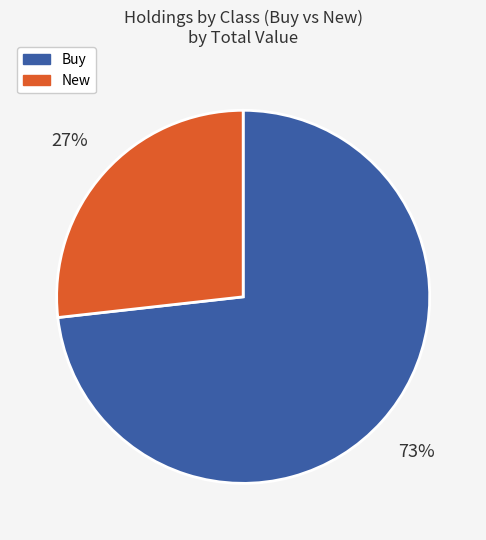

Does any single category account for the majority?

Yes